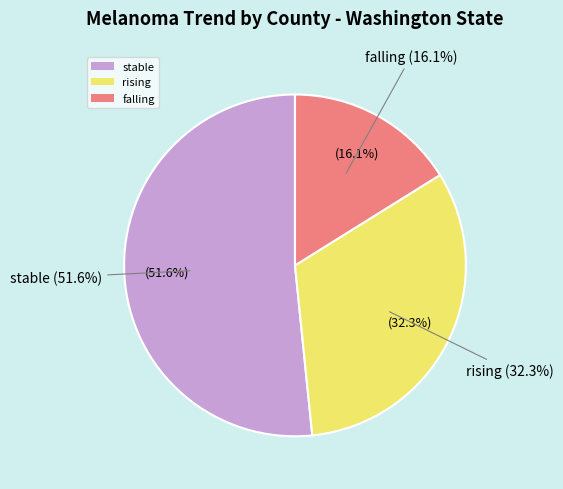

Is the sum of rising and stable greater than half?

Yes